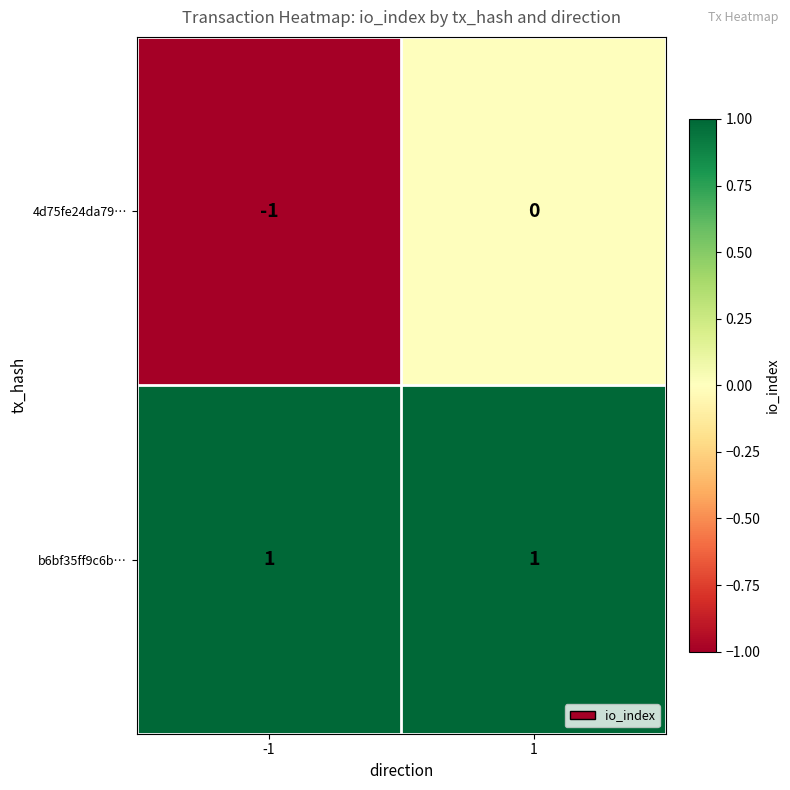

Which label corresponds to the smallest value in the chart?

-1